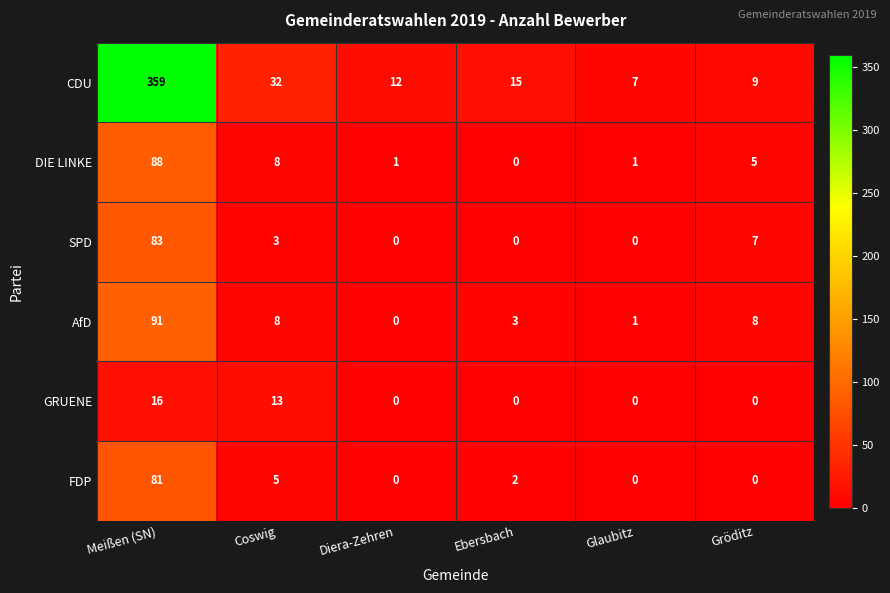

What is the average value of the SPD series?

16